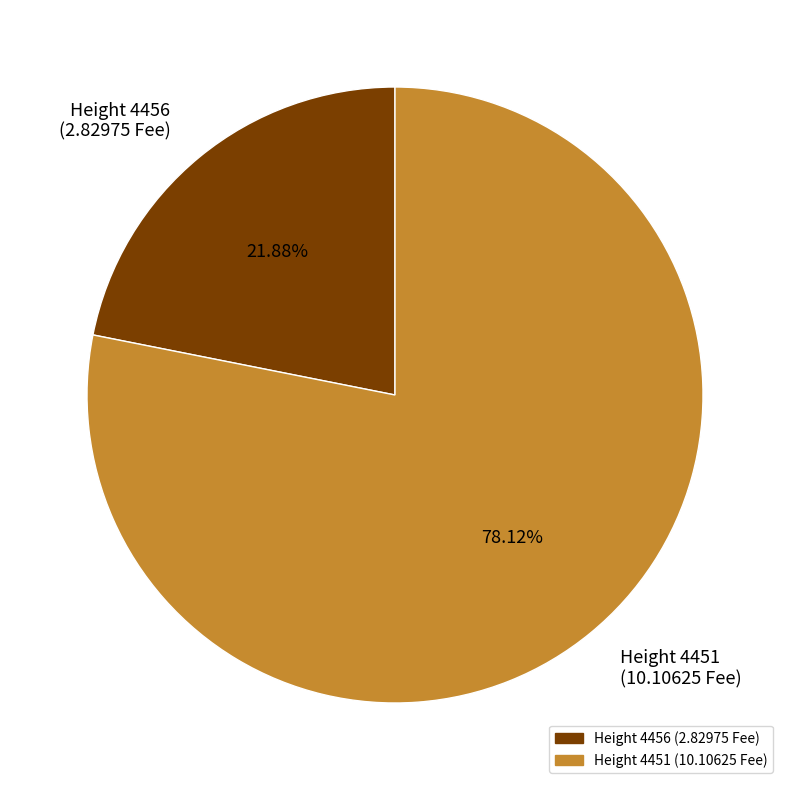

Rank the categories by value from highest to lowest.

Height 4451 (10.10625 Fee), Height 4456 (2.82975 Fee)